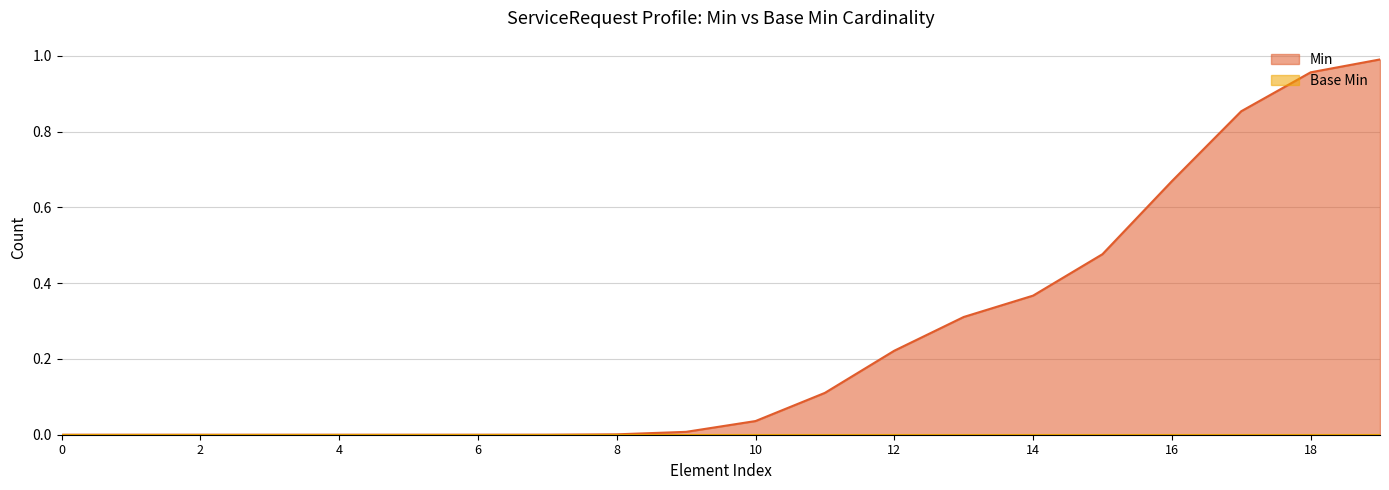

Is the value of Base Min at ServiceRequest.identifier.period greater than the value of Min at ServiceRequest.modifierExtension?

No